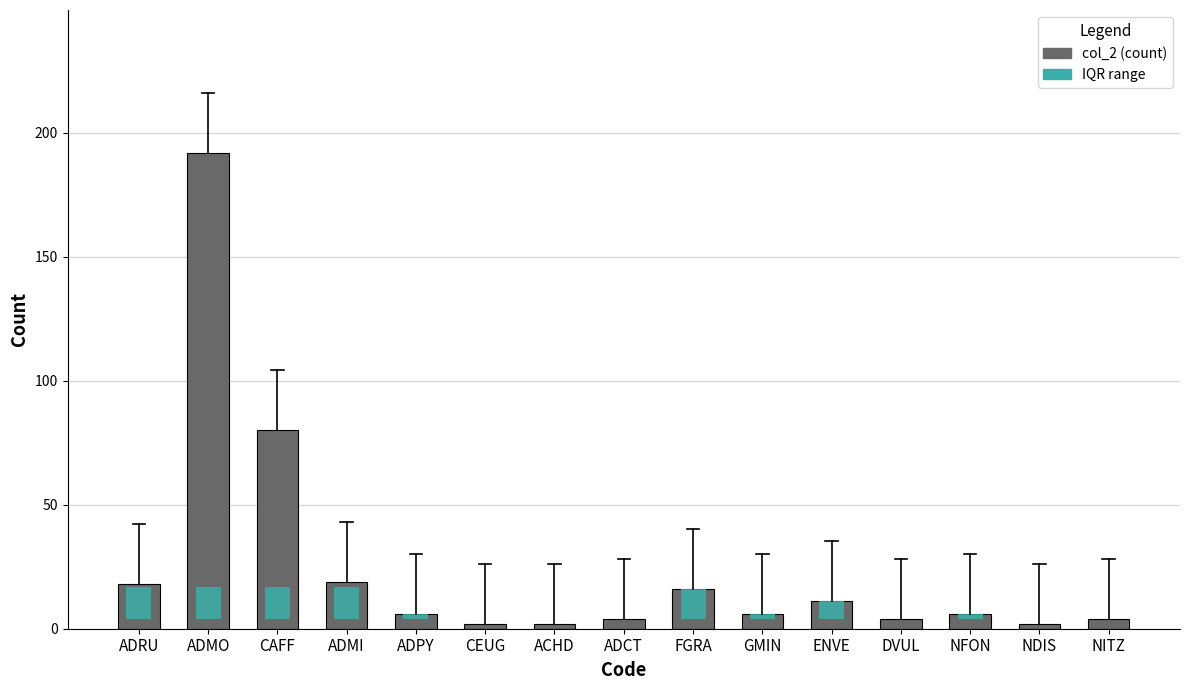

At which label does the data first exceed 6?

ADRU